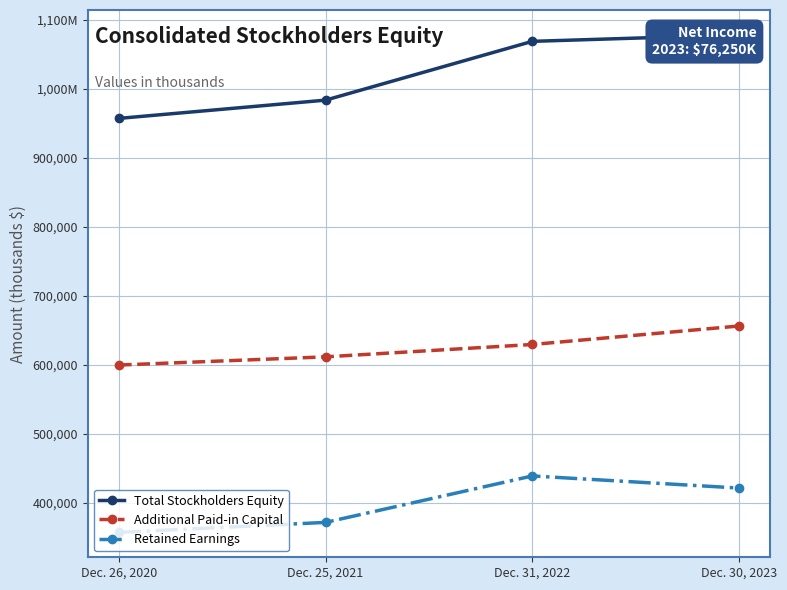

What is the average value of the Total Stockholders Equity series?

1021714